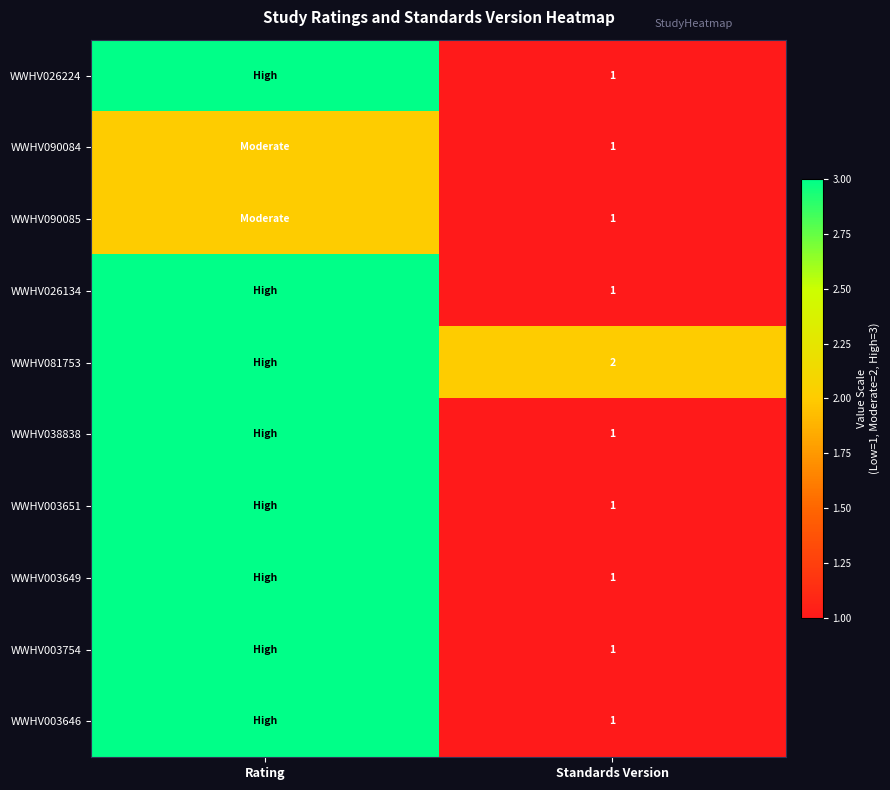

Is it true that WWHV003754 equals 1 at Standards Version?

True